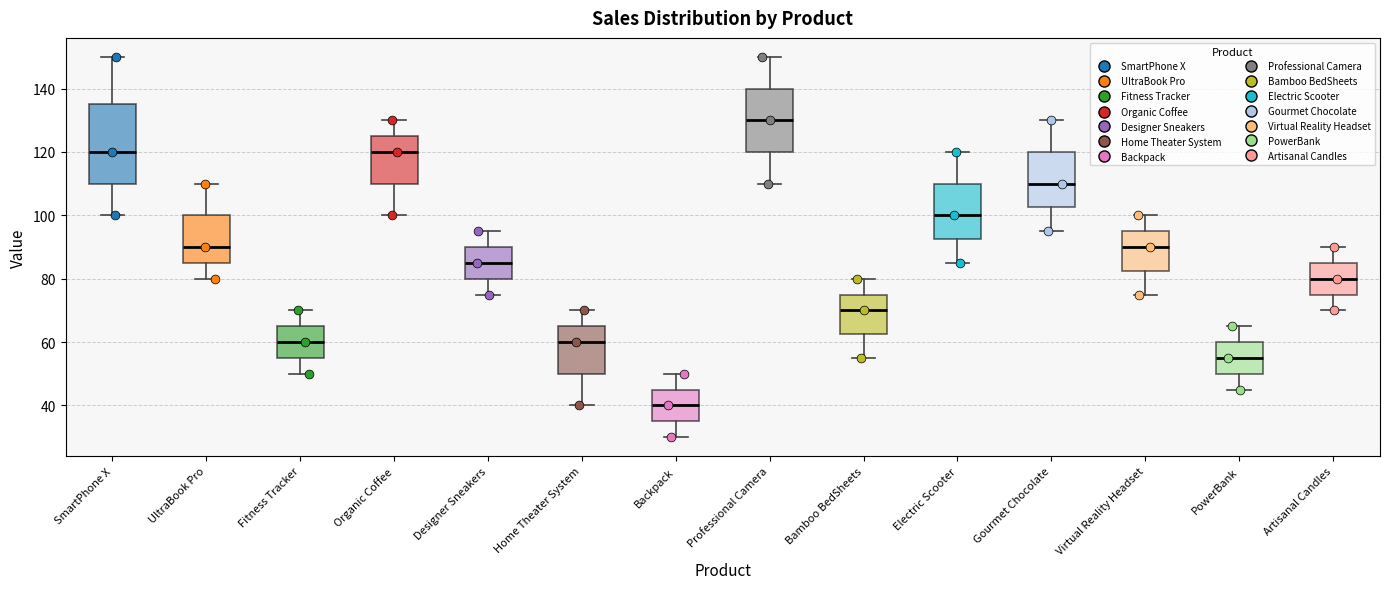

Which box's median line is the lowest?

Backpack